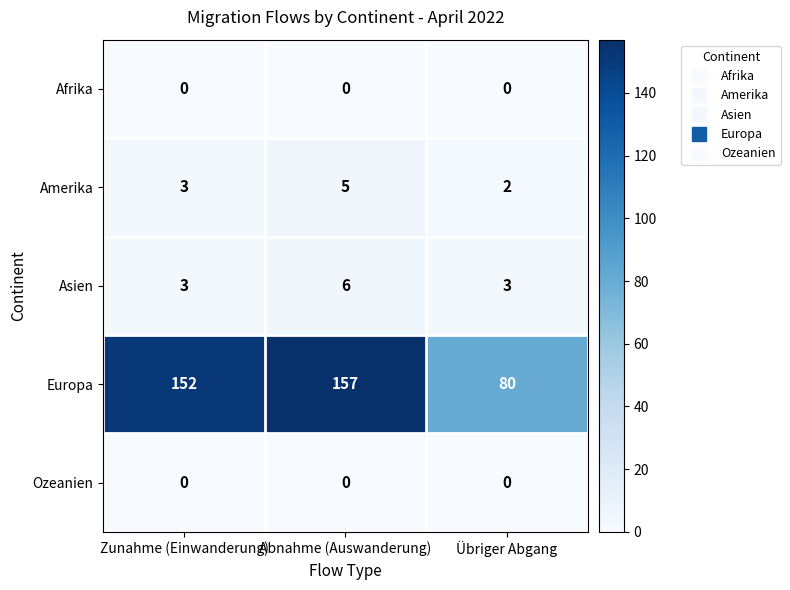

At which category is the sum across all series the highest?

Abnahme (Auswanderung)